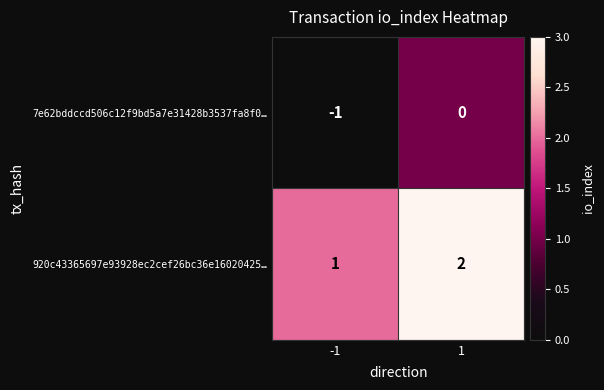

Which label corresponds to the largest value in the chart?

1